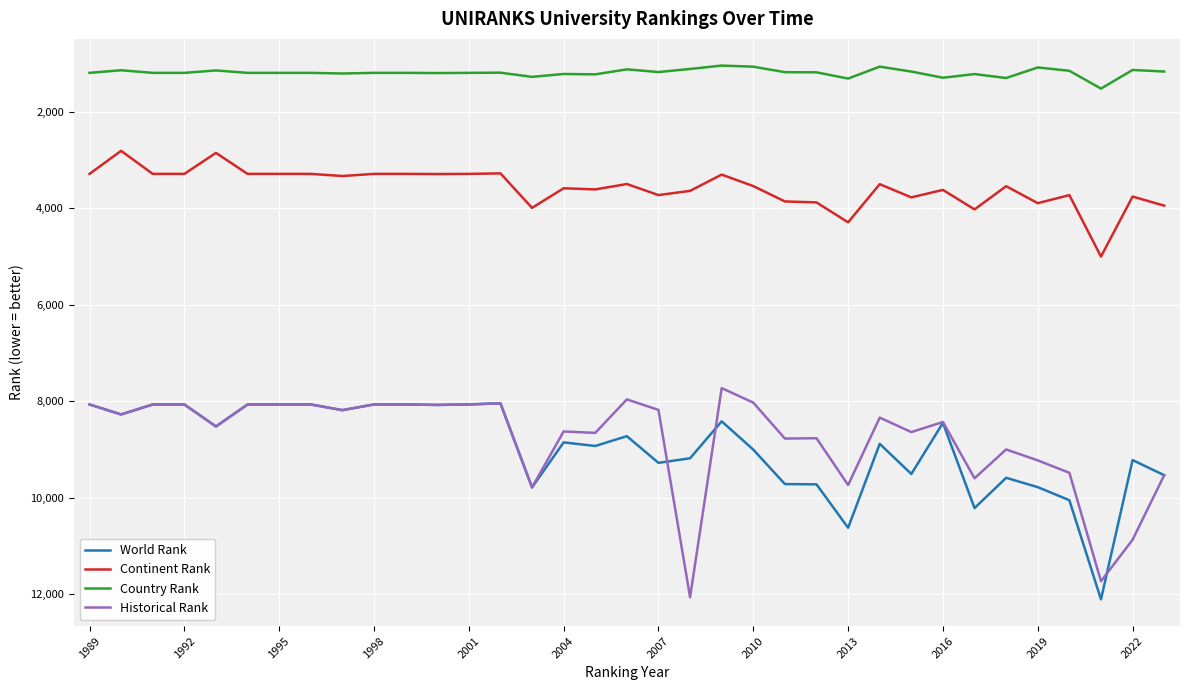

True or false: World Rank and Continent Rank cross at least once.

False